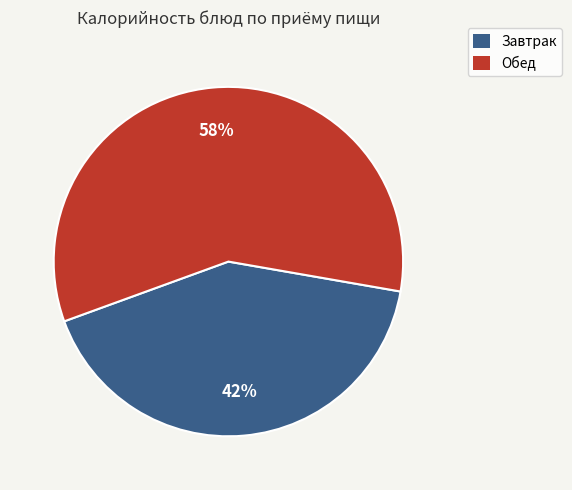

Is there a majority slice in this chart?

Yes